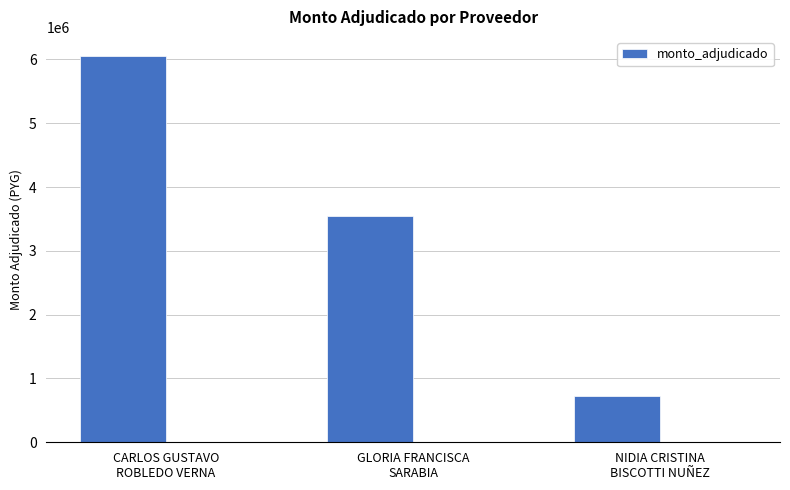

The value at GLORIA FRANCISCA
SARABIA is 3540000. True or false?

True